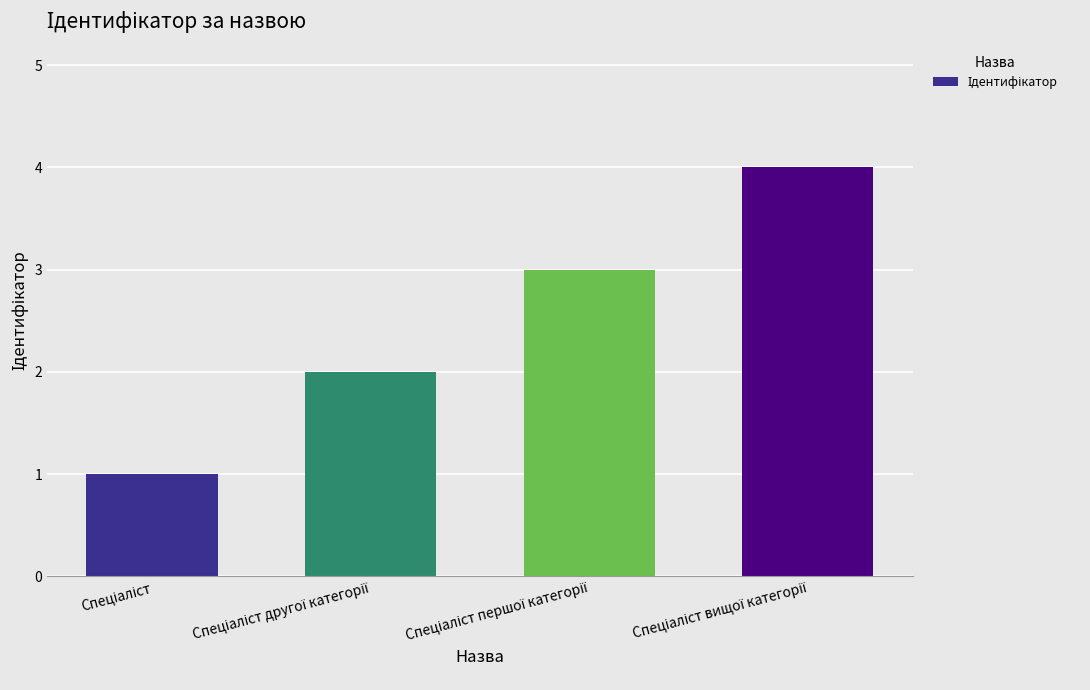

How many values are between 2 and 4?

3